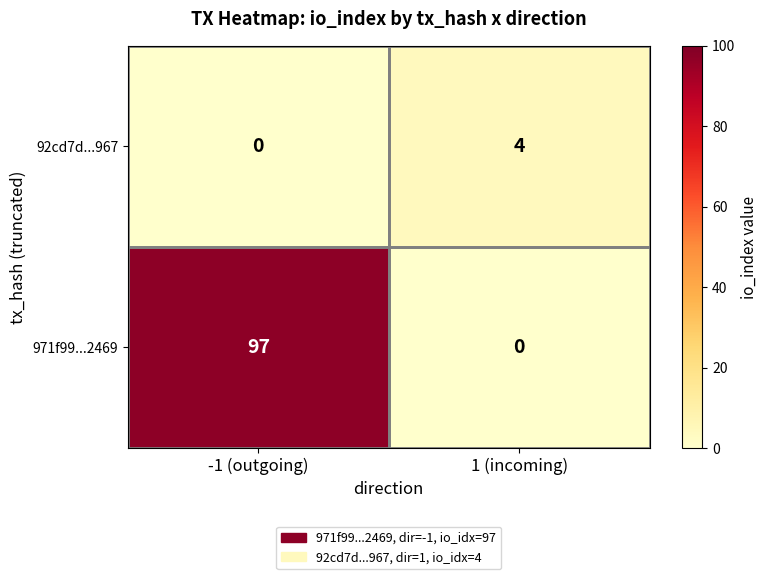

What is the greatest value displayed?

97